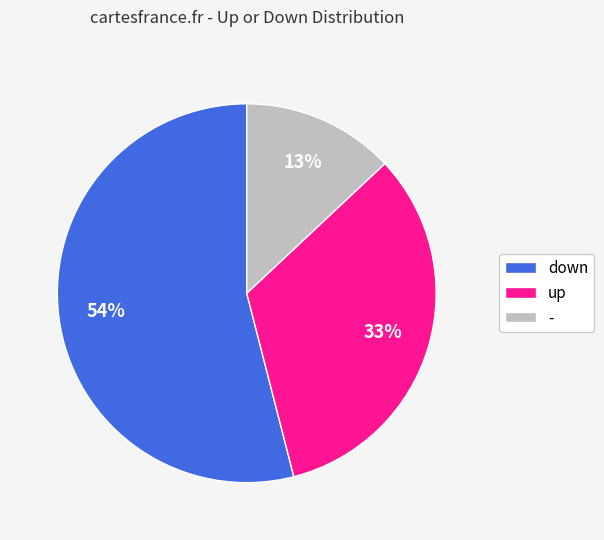

To the nearest percent, what is the difference between the down and up slice percentages?

21%